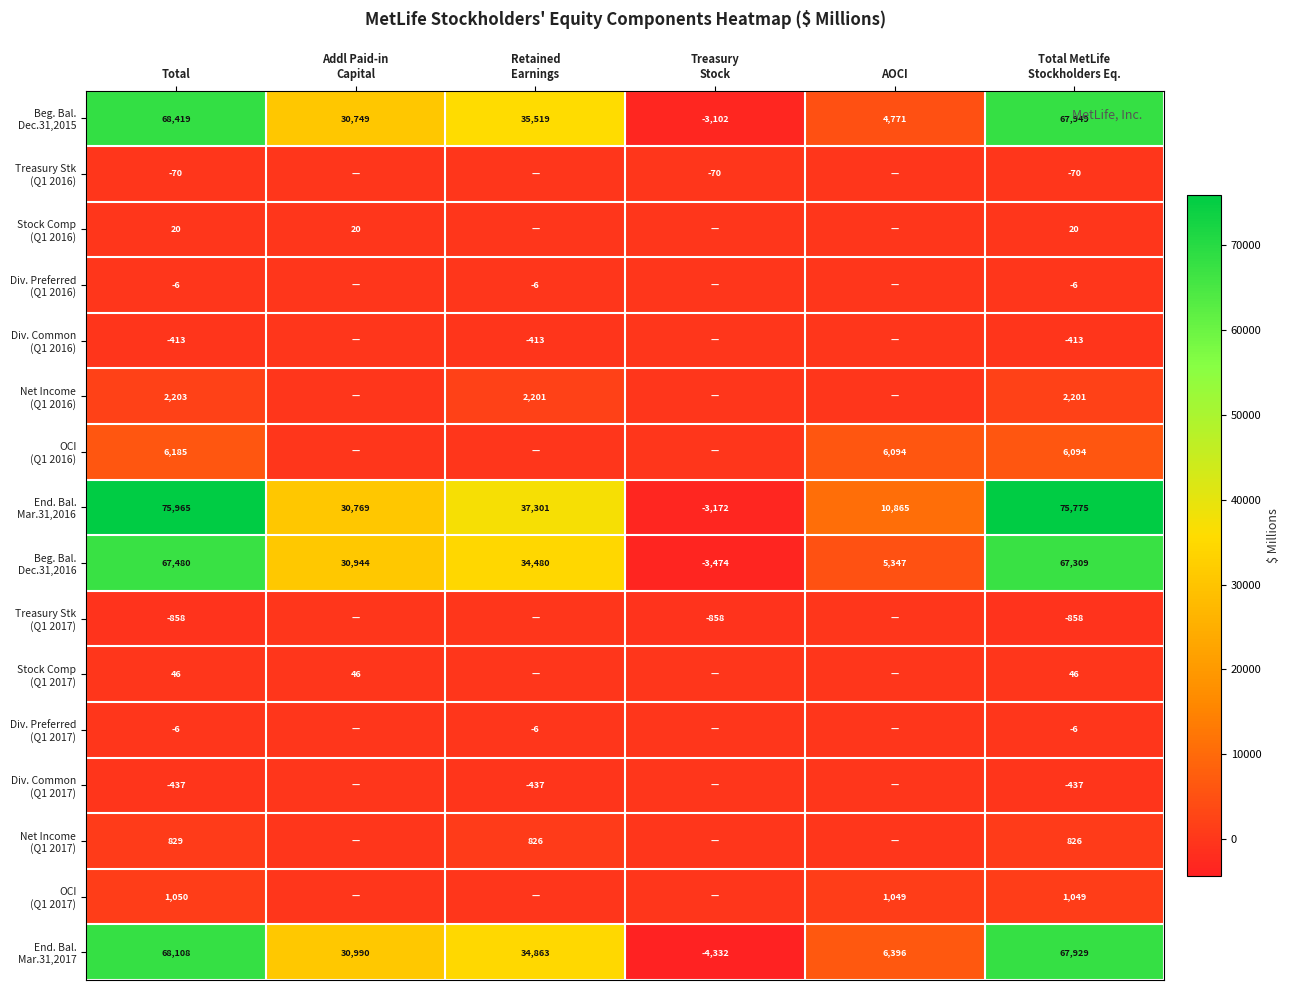

What is the difference between the Stock Comp (Q1 2017) values at Addl Paid-in Capital and AOCI?

46